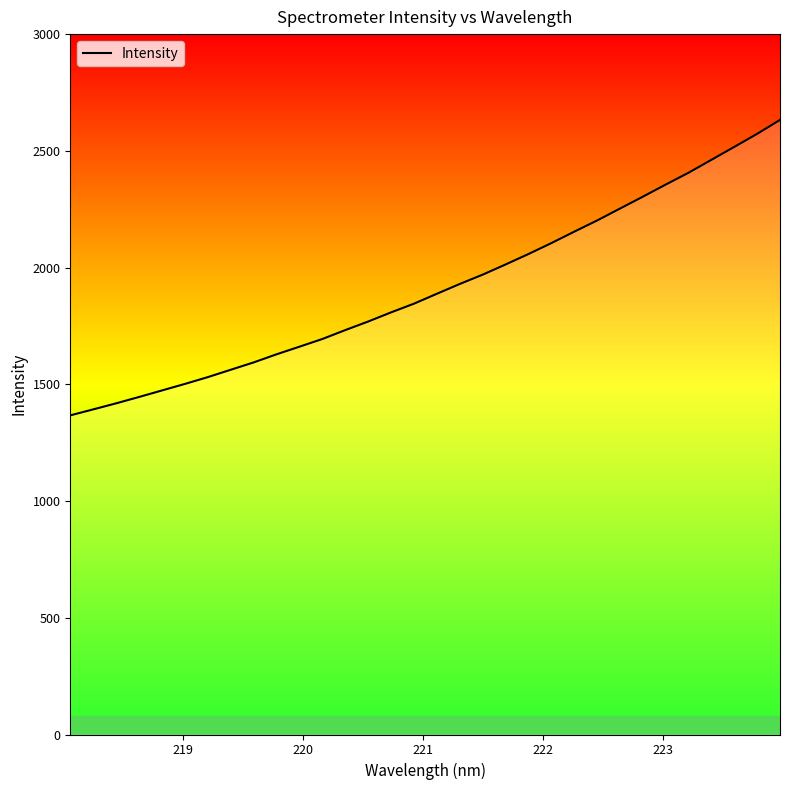

What is the difference between the maximum and minimum values?

1265.6